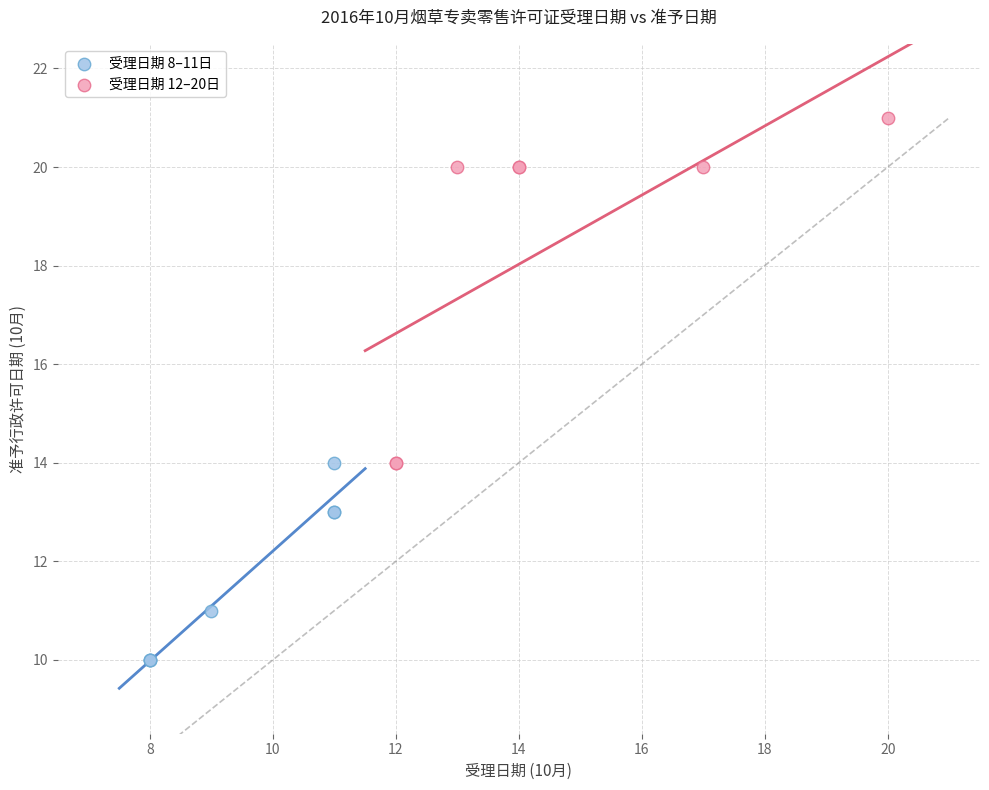

Which series contains the highest Y value?

受理日期 12–20日